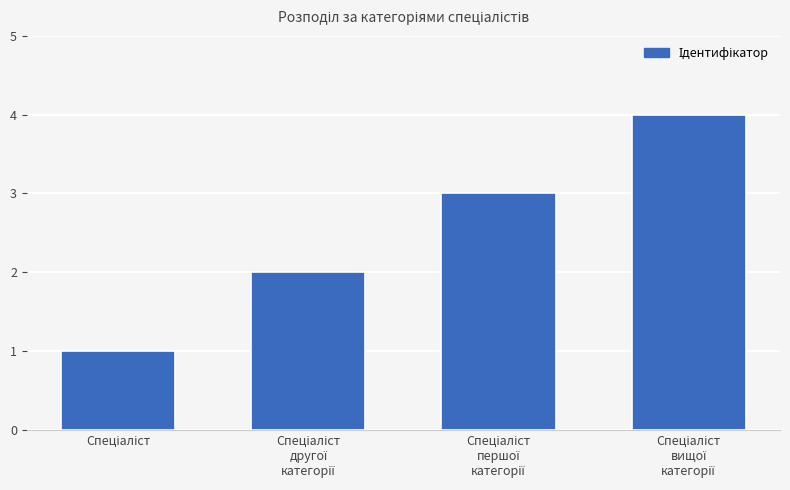

What is the greatest value displayed?

4